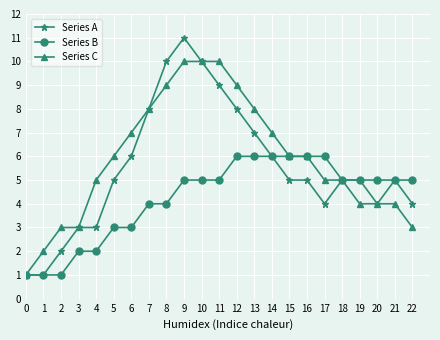

At which category is the sum across all series the highest?

9